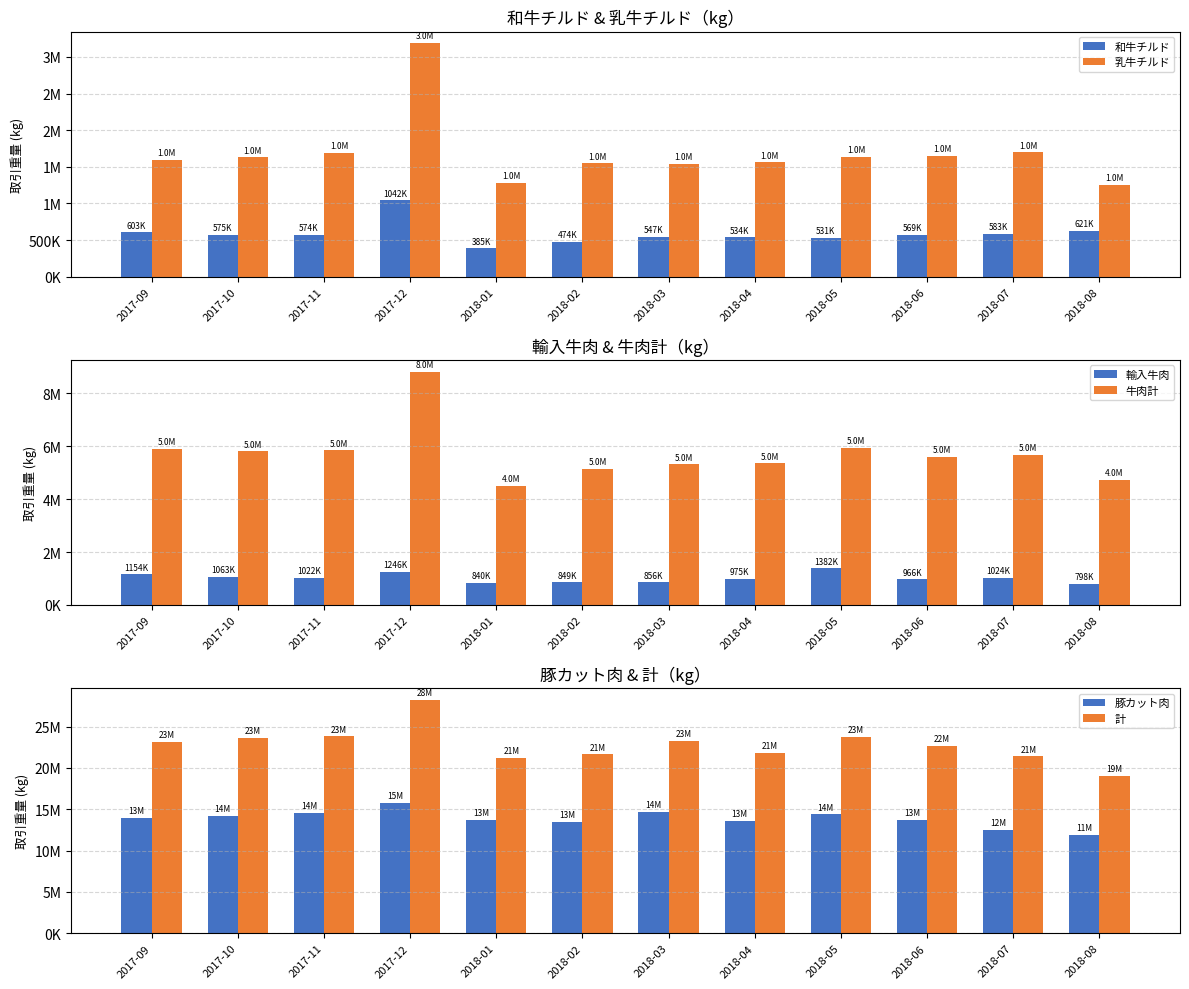

Reading left to right, what are all the values shown in this chart?

和牛チルド: 2017-09=603303	2017-10=575143	2017-11=574773	2017-12=1042023	2018-01=385095	2018-02=474185	2018-03=547482	2018-04=534613	2018-05=531478	2018-06=569981	2018-07=583062	2018-08=621447
乳牛チルド: 2017-09=1596255	2017-10=1629518	2017-11=1692162	2017-12=3186923	2018-01=1279560	2018-02=1547825	2018-03=1537701	2018-04=1559374	2018-05=1637301	2018-06=1647894	2018-07=1697778	2018-08=1248059
輸入牛肉: 2017-09=1154679	2017-10=1063402	2017-11=1022495	2017-12=1246110	2018-01=840918	2018-02=849053	2018-03=856329	2018-04=975789	2018-05=1382942	2018-06=966376	2018-07=1024570	2018-08=798170
牛肉計: 2017-09=5897015	2017-10=5800256	2017-11=5840978	2017-12=8817842	2018-01=4500868	2018-02=5155031	2018-03=5308492	2018-04=5345647	2018-05=5926742	2018-06=5586439	2018-07=5663003	2018-08=4714544
豚カット肉: 2017-09=13957324	2017-10=14238415	2017-11=14591317	2017-12=15780921	2018-01=13712263	2018-02=13518302	2018-03=14668684	2018-04=13563554	2018-05=14378029	2018-06=13675362	2018-07=12503007	2018-08=11878411
計: 2017-09=23122284	2017-10=23619594	2017-11=23830577	2017-12=28231796	2018-01=21197240	2018-02=21634342	2018-03=23277351	2018-04=21818707	2018-05=23753021	2018-06=22701773	2018-07=21409607	2018-08=19080272